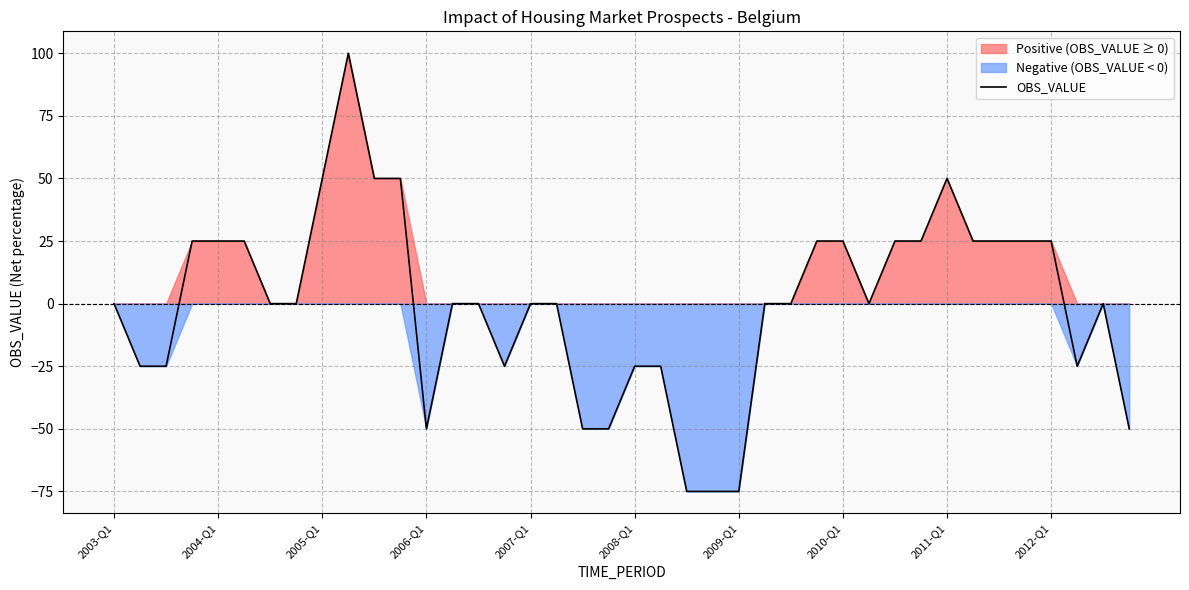

What is the value of the 28th point from the left?

25